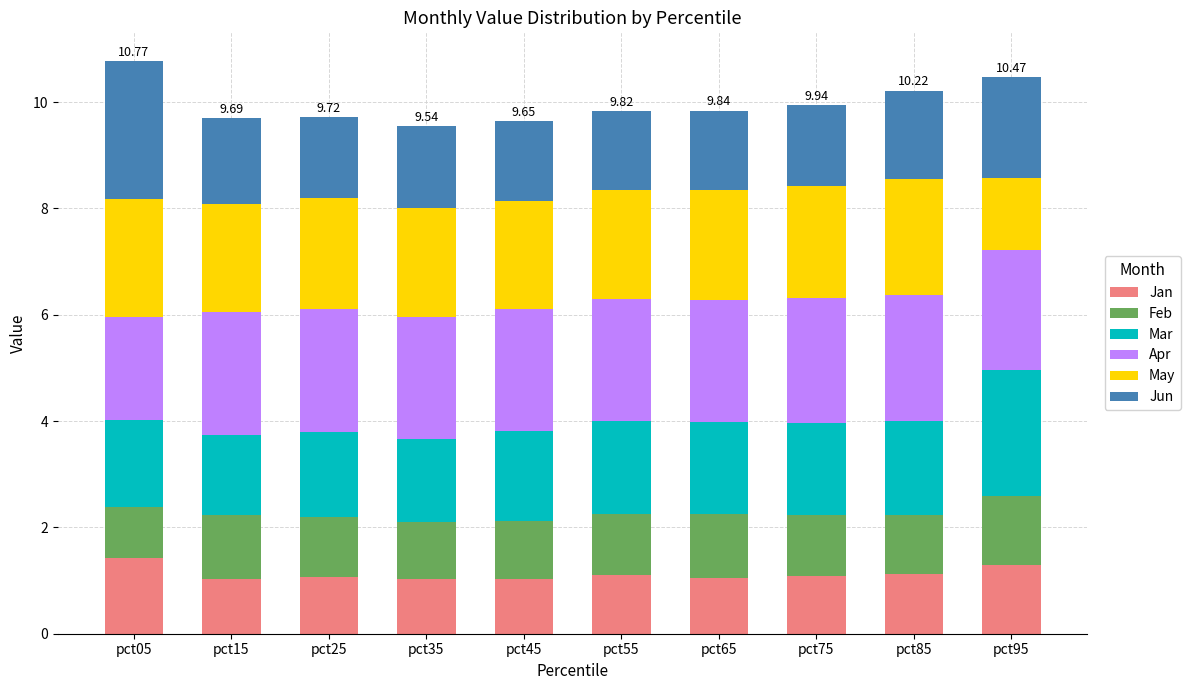

What is the difference between the maximum and minimum values in the Jan series?

0.4